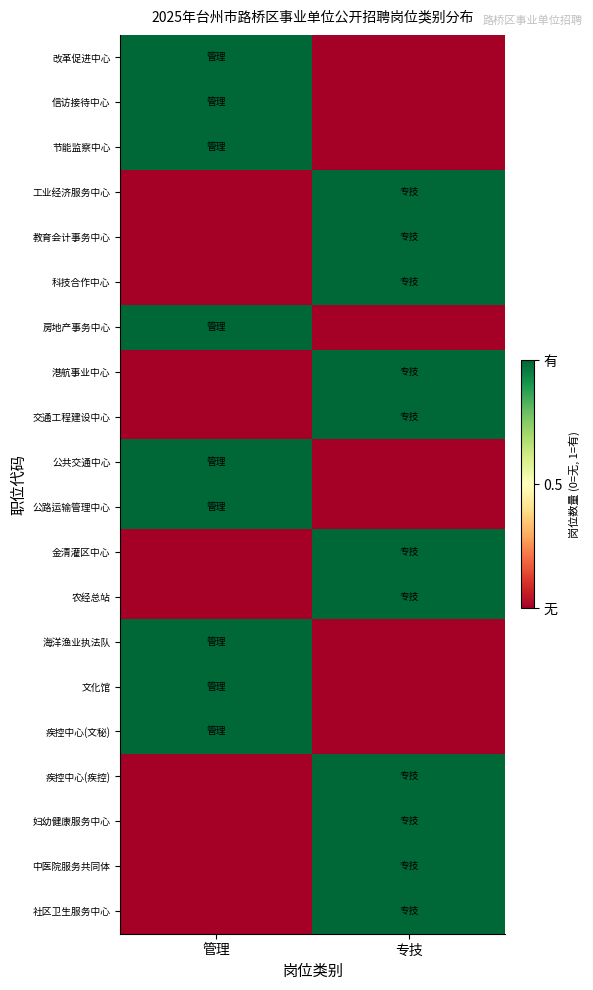

Reading right to left, list all the values displayed in this chart.

改革促进中心: 专技=0	管理=1
信访接待中心: 专技=0	管理=1
节能监察中心: 专技=0	管理=1
工业经济服务中心: 专技=1	管理=0
教育会计事务中心: 专技=1	管理=0
科技合作中心: 专技=1	管理=0
房地产事务中心: 专技=0	管理=1
港航事业中心: 专技=1	管理=0
交通工程建设中心: 专技=1	管理=0
公共交通中心: 专技=0	管理=1
公路运输管理中心: 专技=0	管理=1
金清灌区中心: 专技=1	管理=0
农经总站: 专技=1	管理=0
海洋渔业执法队: 专技=0	管理=1
文化馆: 专技=0	管理=1
疾控中心(文秘): 专技=0	管理=1
疾控中心(疾控): 专技=1	管理=0
妇幼健康服务中心: 专技=1	管理=0
中医院服务共同体: 专技=1	管理=0
社区卫生服务中心: 专技=1	管理=0